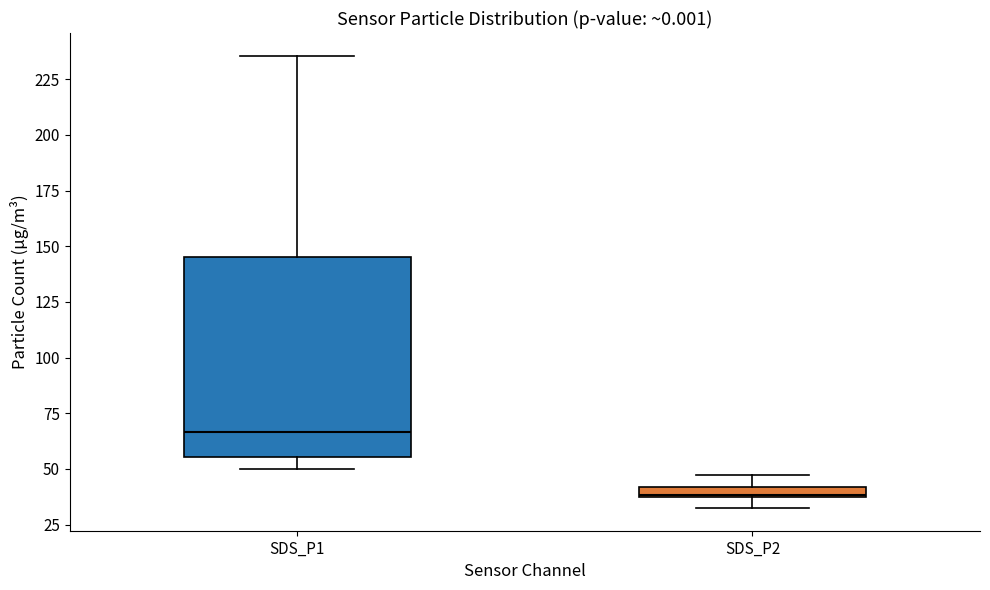

Where does the upper whisker of the box for SDS_P2 end on the y-axis? The values are not printed on the chart, so give them approximately, as read against the axis.

45